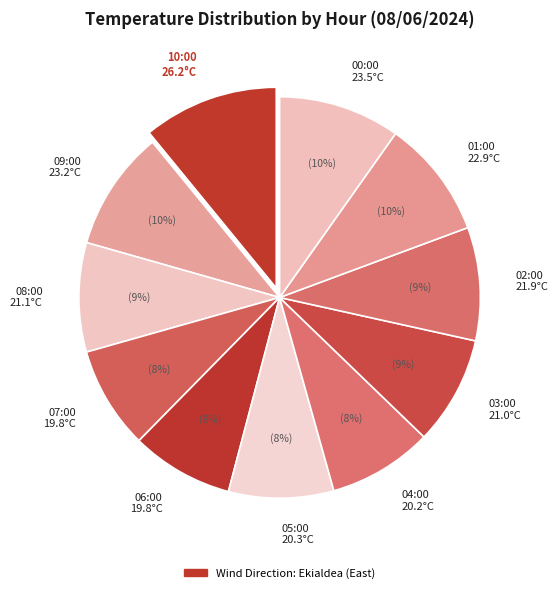

To the nearest percent, what percentage of the pie is 00:00?

10%